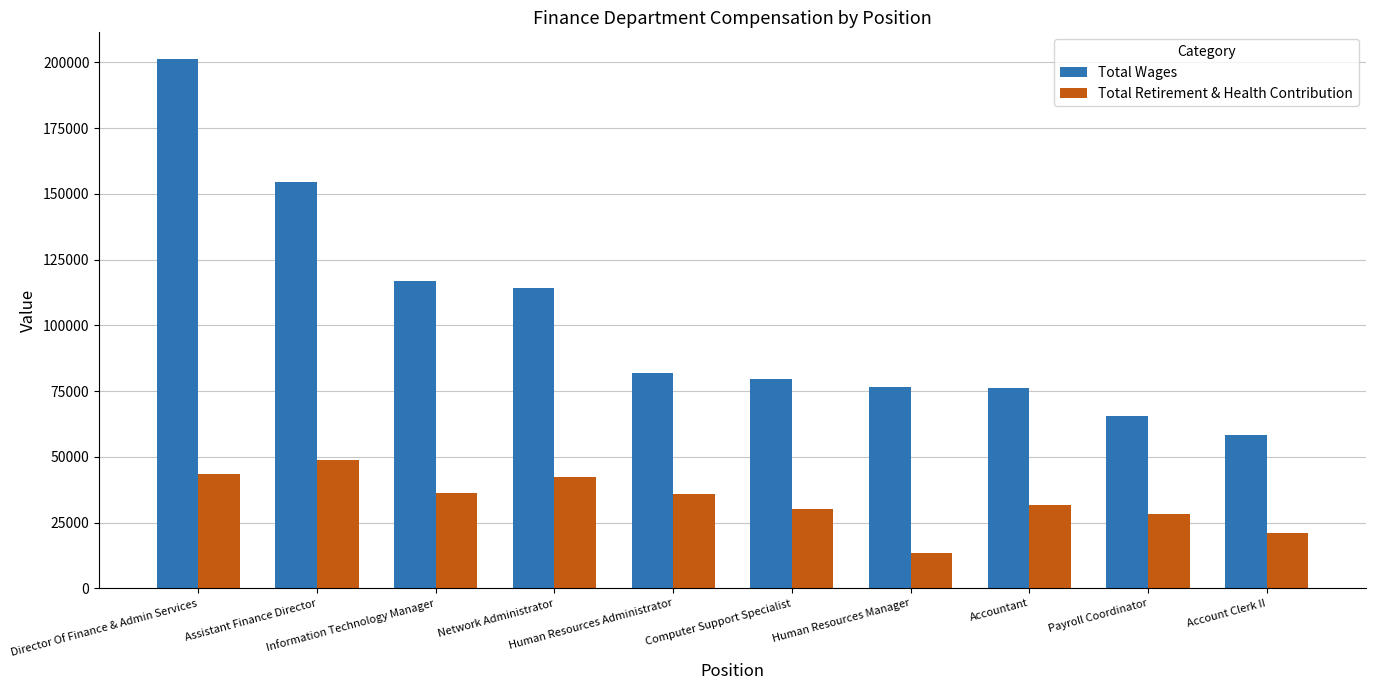

What are all the series names shown in the legend?

Total Wages, Total Retirement & Health Contribution